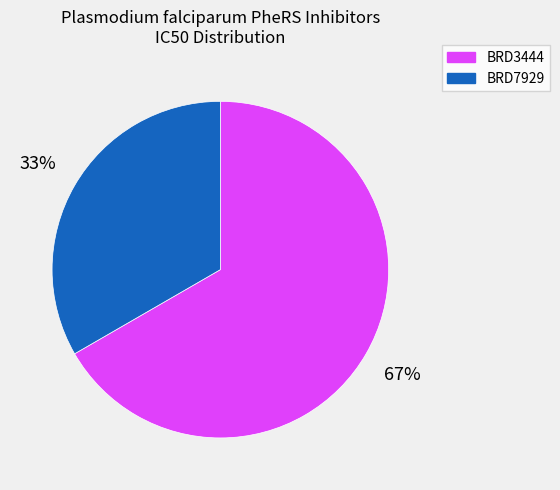

The BRD7929 slice represents 33% of the pie. True or false?

True